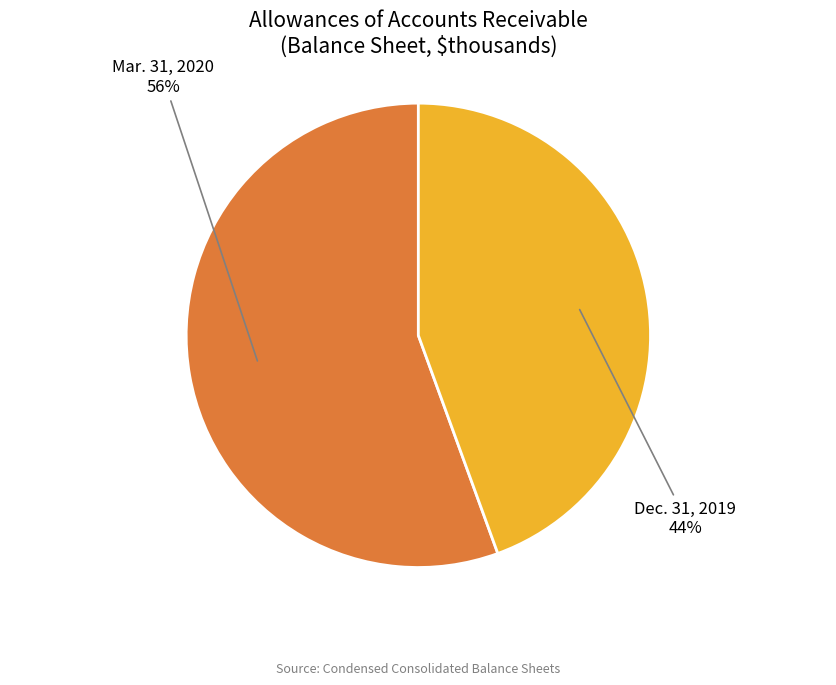

How many segments does this pie chart have?

2